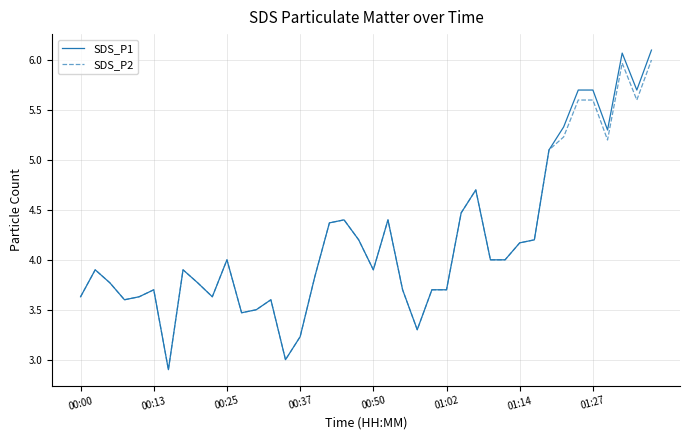

Which series has the widest spread of values?

SDS_P1